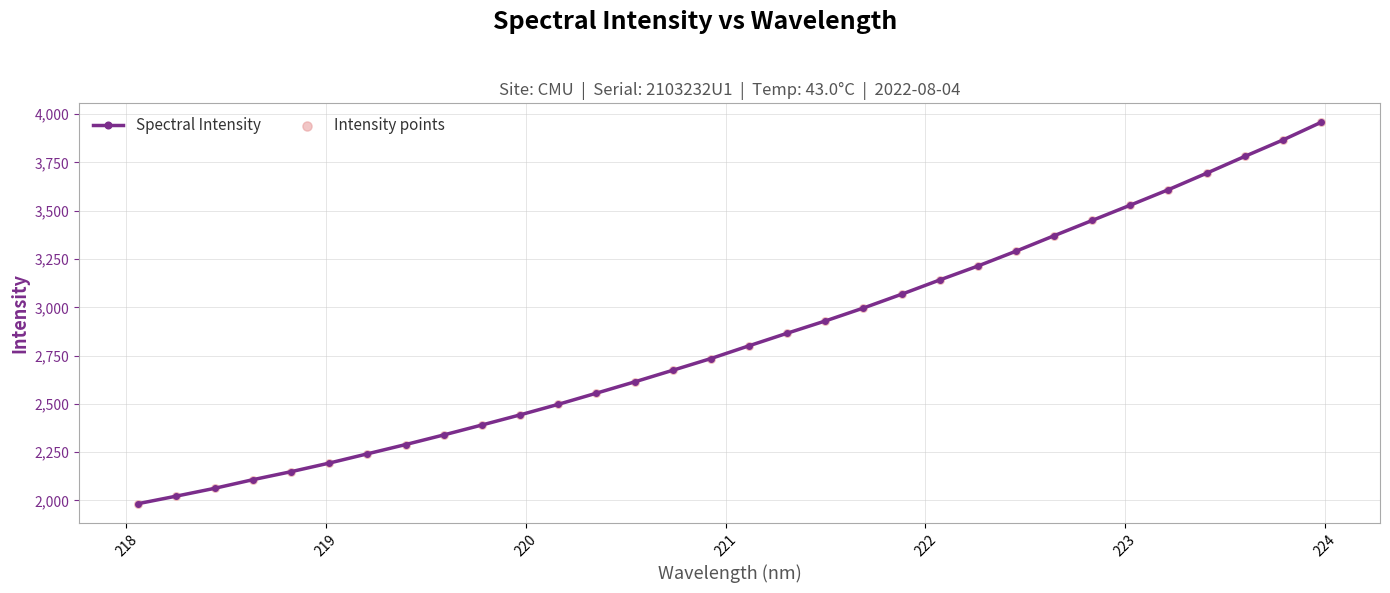

What is the difference between the second highest and minimum values?

1882.6